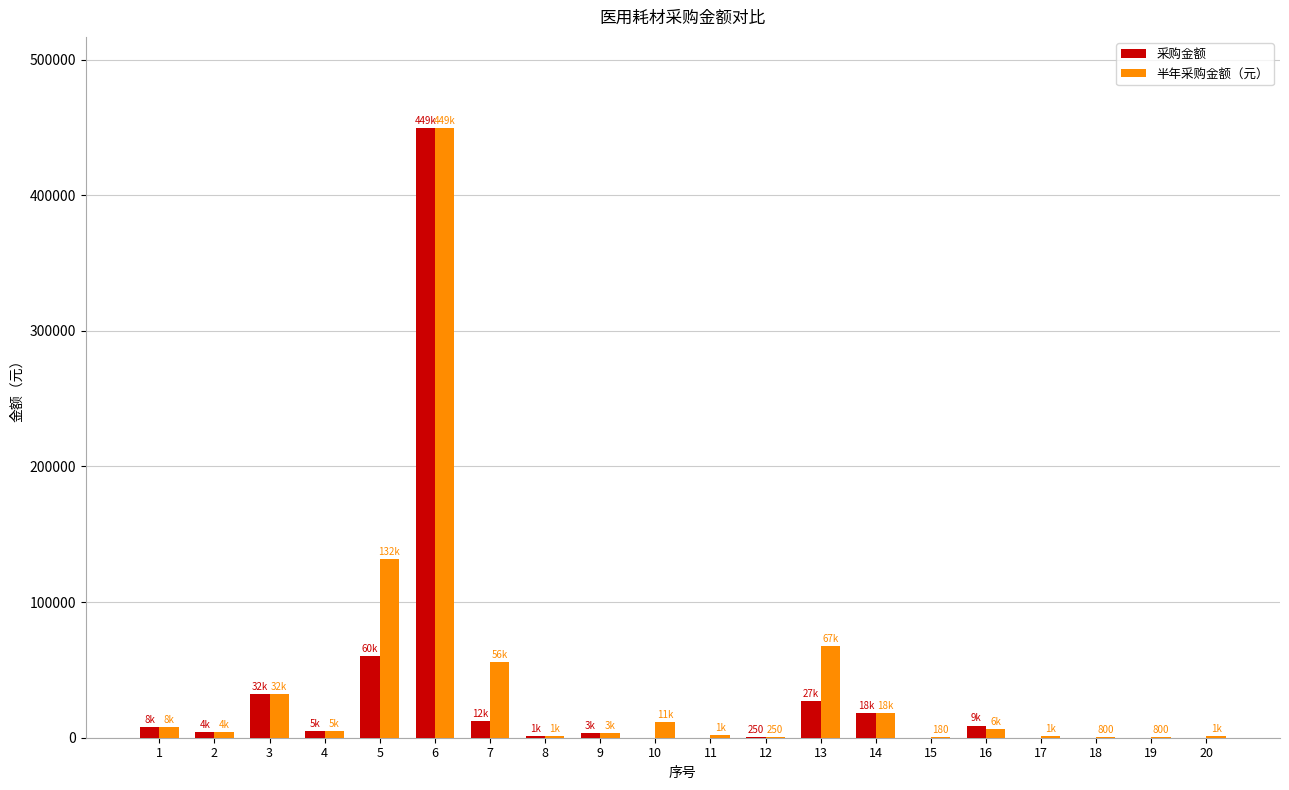

What is the highest value of the 半年采购金额（元） series?

449280